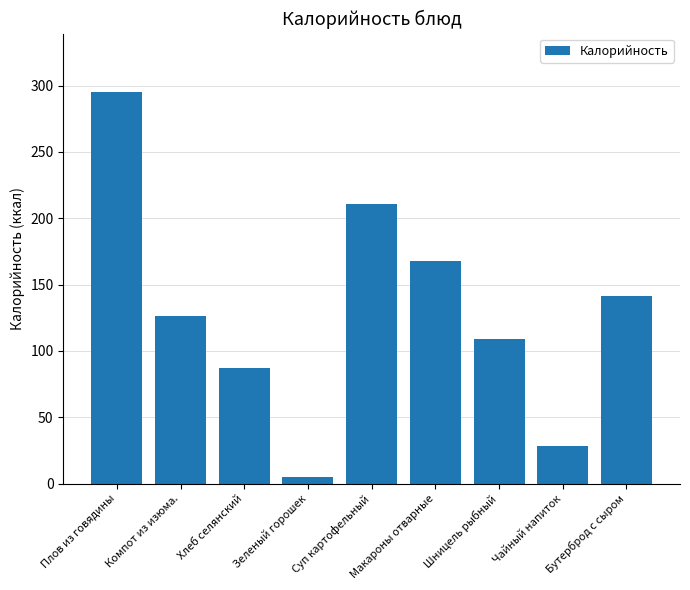

Rank the categories by value from highest to lowest.

Плов из говядины, Суп картофельный, Макароны отварные, Бутерброд с сыром, Компот из изюма., Шницель рыбный, Хлеб селянский, Чайный напиток, Зеленый горошек